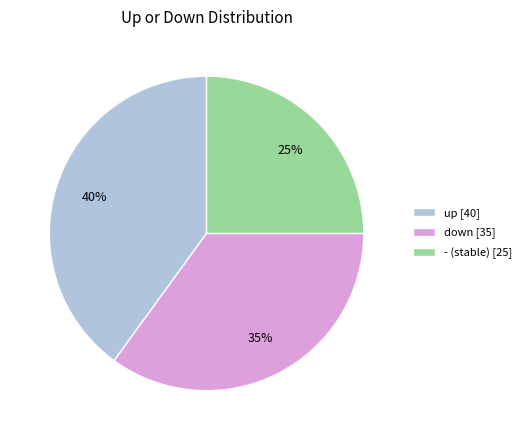

Do down [35] and - (stable) [25] together represent more than half of the pie?

Yes